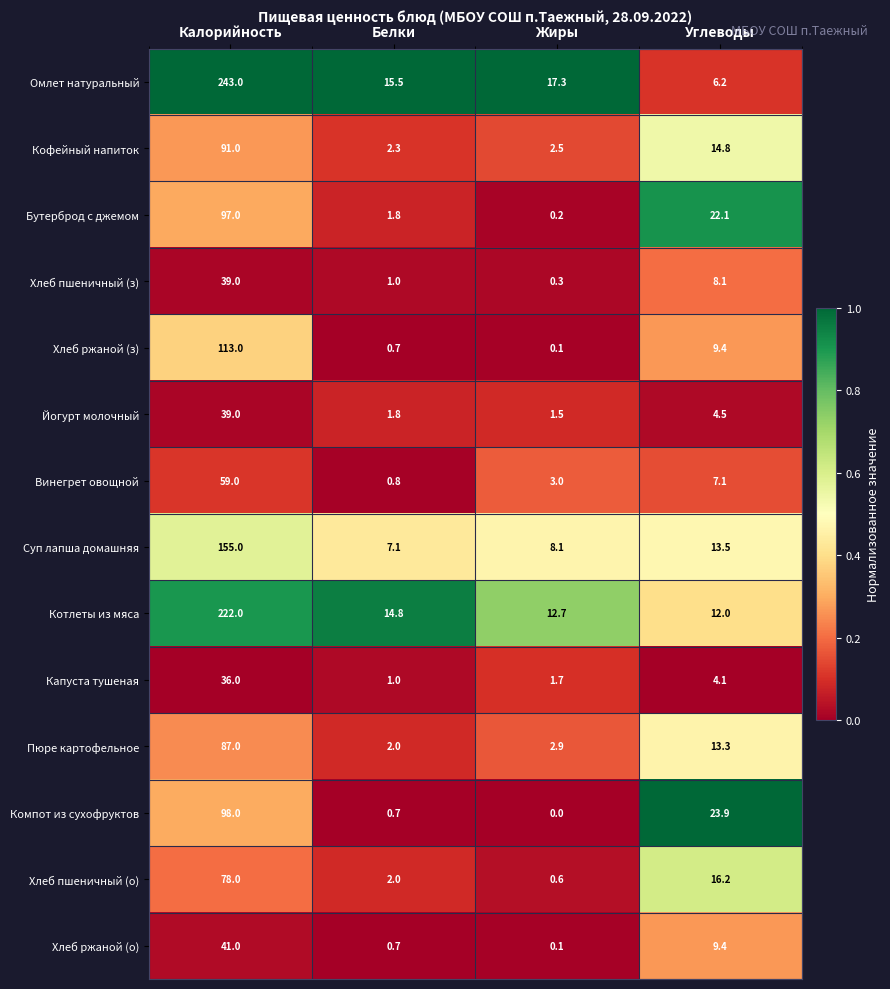

What is the maximum value shown in the chart?

243.0